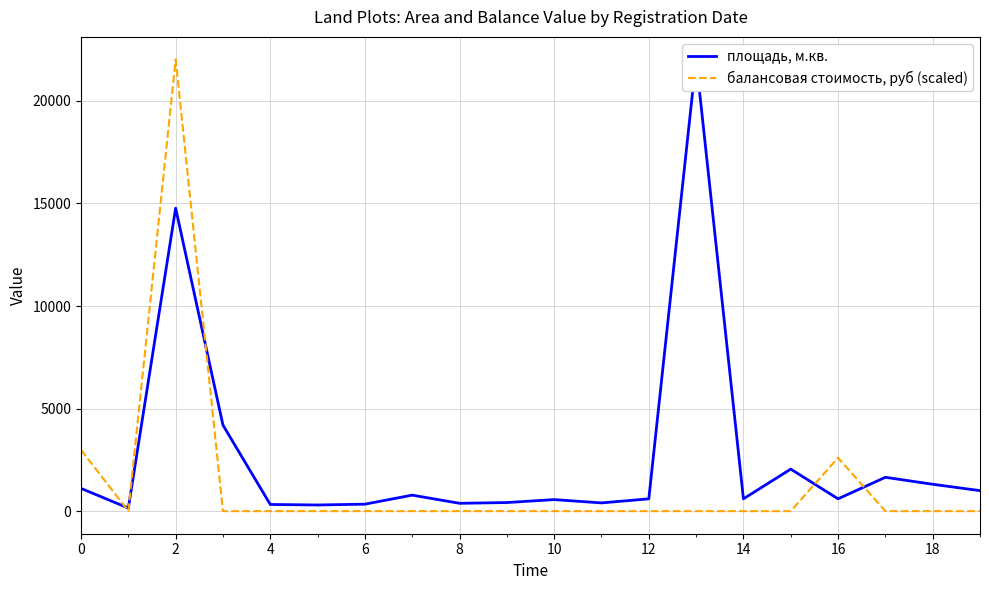

At how many categories does at least one series exceed 20588?

2